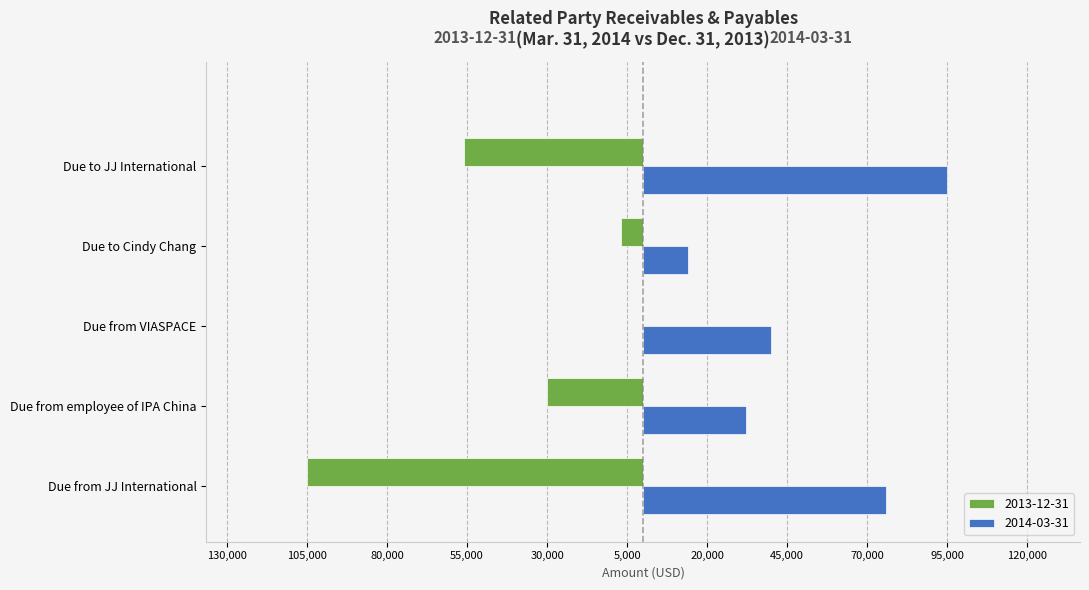

What are all the series names shown in the legend?

2013-12-31, 2014-03-31